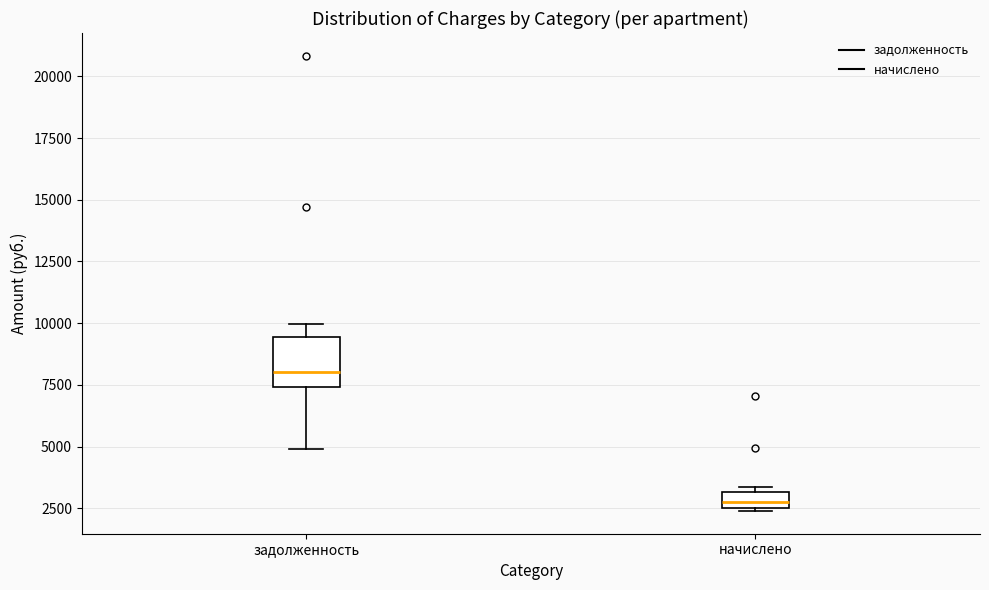

Comparing the boxes themselves (not the whiskers), which one is the tallest?

задолженность